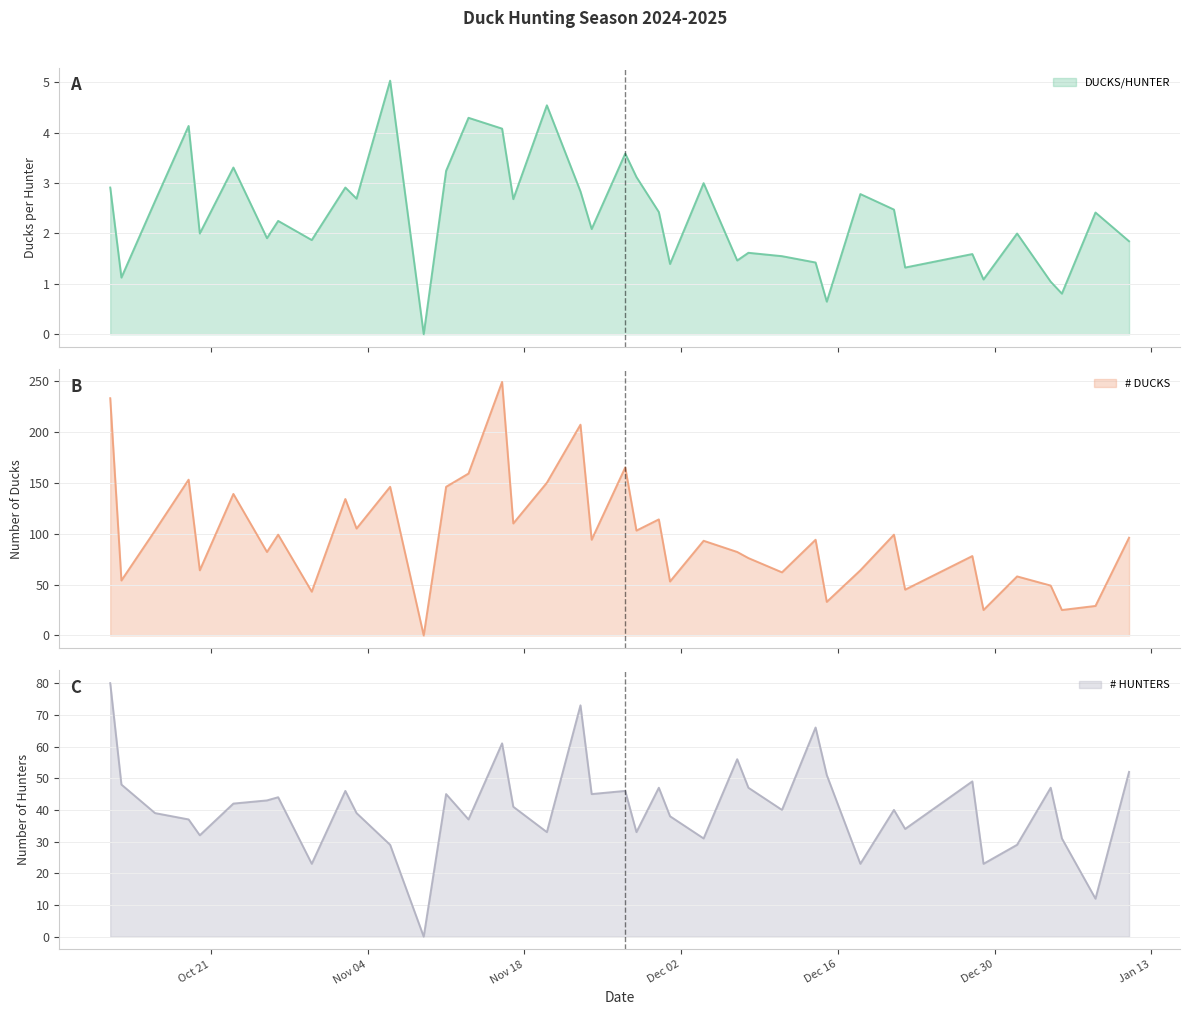

Reading left to right, transcribe all the data shown in this chart.

DUCKS/HUNTER: 2024-10-12=2.9	2024-10-13=1.1	2024-10-16=2.6	2024-10-19=4.1	2024-10-20=2.0	2024-10-23=3.3	2024-10-26=1.9	2024-10-27=2.2	2024-10-30=1.9	2024-11-02=2.9	2024-11-03=2.7	2024-11-06=5.0	2024-11-09=0.0	2024-11-11=3.2	2024-11-13=4.3	2024-11-16=4.1	2024-11-17=2.7	2024-11-20=4.5	2024-11-23=2.8	2024-11-24=2.1	2024-11-27=3.6	2024-11-28=3.1	2024-11-30=2.4	2024-12-01=1.4	2024-12-04=3.0	2024-12-07=1.5	2024-12-08=1.6	2024-12-11=1.6	2024-12-14=1.4	2024-12-15=0.6	2024-12-18=2.8	2024-12-21=2.5	2024-12-22=1.3	2024-12-28=1.6	2024-12-29=1.1	2025-01-01=2.0	2025-01-04=1.0	2025-01-05=0.8	2025-01-08=2.4	2025-01-11=1.8
# DUCKS: 2024-10-12=233.0	2024-10-13=54.0	2024-10-16=103.0	2024-10-19=153.0	2024-10-20=64.0	2024-10-23=139.0	2024-10-26=82.0	2024-10-27=99.0	2024-10-30=43.0	2024-11-02=134.0	2024-11-03=105.0	2024-11-06=146.0	2024-11-09=0.0	2024-11-11=146.0	2024-11-13=159.0	2024-11-16=249.0	2024-11-17=110.0	2024-11-20=150.0	2024-11-23=207.0	2024-11-24=94.0	2024-11-27=165.0	2024-11-28=103.0	2024-11-30=114.0	2024-12-01=53.0	2024-12-04=93.0	2024-12-07=82.0	2024-12-08=76.0	2024-12-11=62.0	2024-12-14=94.0	2024-12-15=33.0	2024-12-18=64.0	2024-12-21=99.0	2024-12-22=45.0	2024-12-28=78.0	2024-12-29=25.0	2025-01-01=58.0	2025-01-04=49.0	2025-01-05=25.0	2025-01-08=29.0	2025-01-11=96.0
# HUNTERS: 2024-10-12=80.0	2024-10-13=48.0	2024-10-16=39.0	2024-10-19=37.0	2024-10-20=32.0	2024-10-23=42.0	2024-10-26=43.0	2024-10-27=44.0	2024-10-30=23.0	2024-11-02=46.0	2024-11-03=39.0	2024-11-06=29.0	2024-11-09=0.0	2024-11-11=45.0	2024-11-13=37.0	2024-11-16=61.0	2024-11-17=41.0	2024-11-20=33.0	2024-11-23=73.0	2024-11-24=45.0	2024-11-27=46.0	2024-11-28=33.0	2024-11-30=47.0	2024-12-01=38.0	2024-12-04=31.0	2024-12-07=56.0	2024-12-08=47.0	2024-12-11=40.0	2024-12-14=66.0	2024-12-15=51.0	2024-12-18=23.0	2024-12-21=40.0	2024-12-22=34.0	2024-12-28=49.0	2024-12-29=23.0	2025-01-01=29.0	2025-01-04=47.0	2025-01-05=31.0	2025-01-08=12.0	2025-01-11=52.0